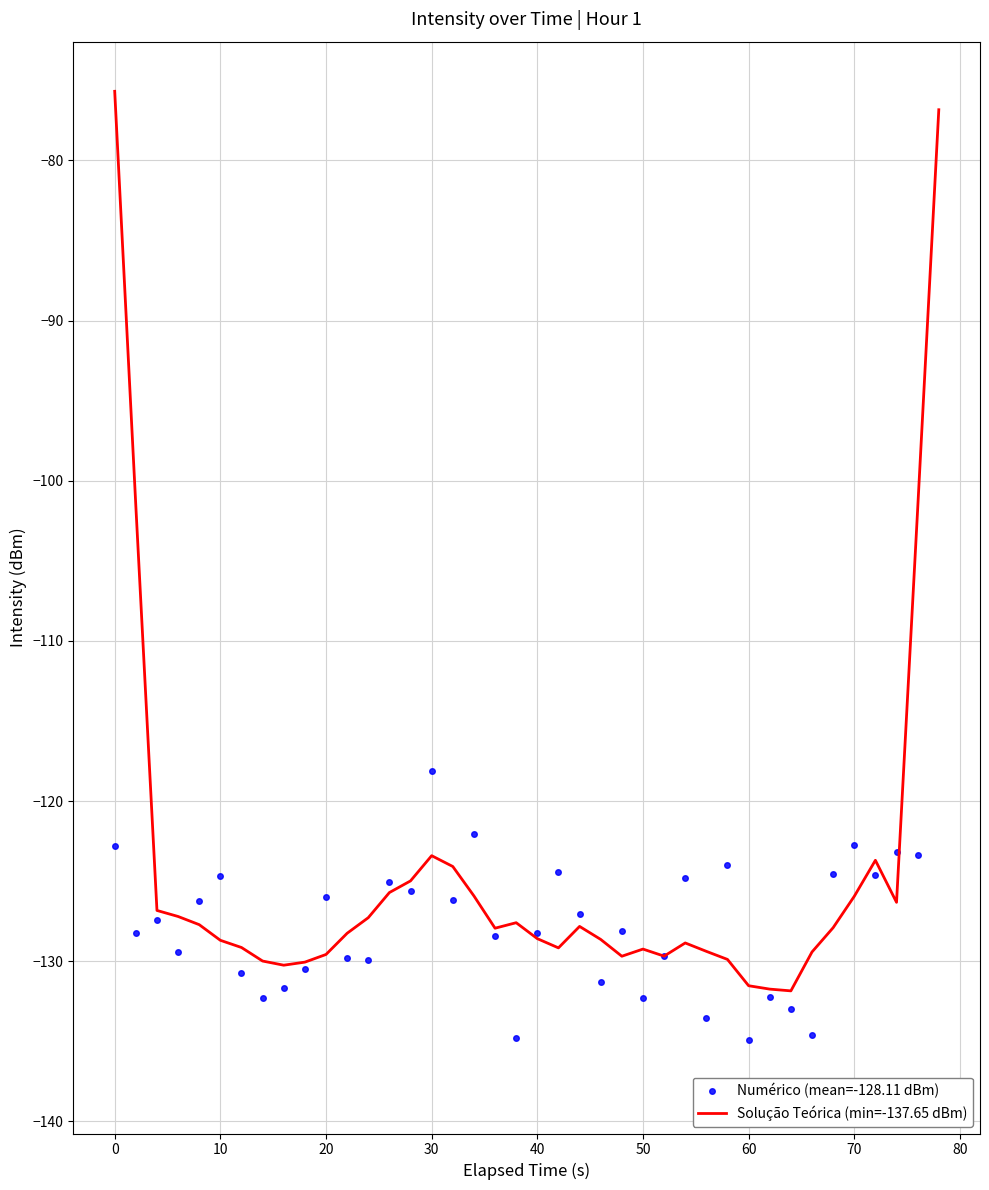

What is the minimum value for Solução Teórica (min=-137.65 dBm)?

-131.8